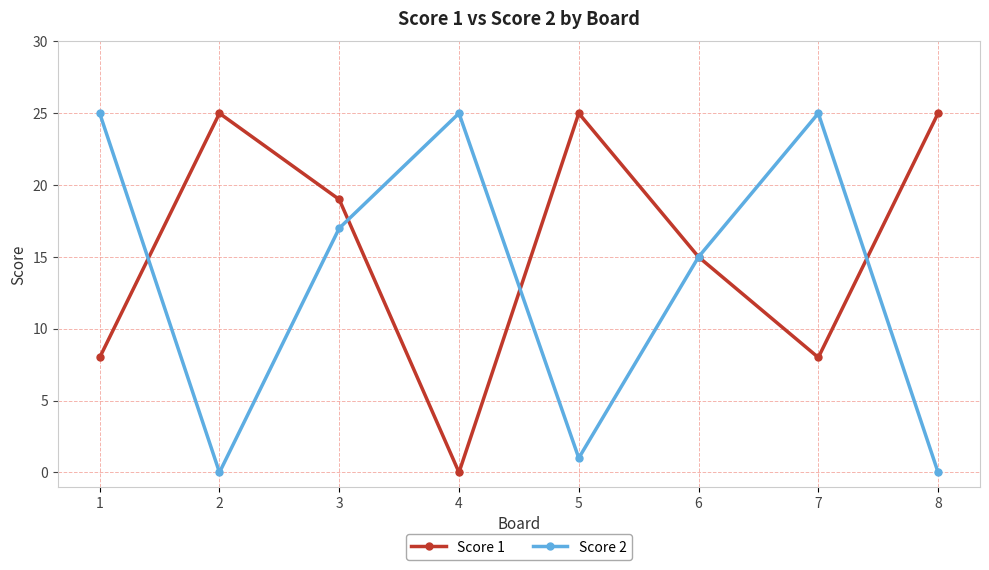

At how many categories does at least one series exceed 7?

8